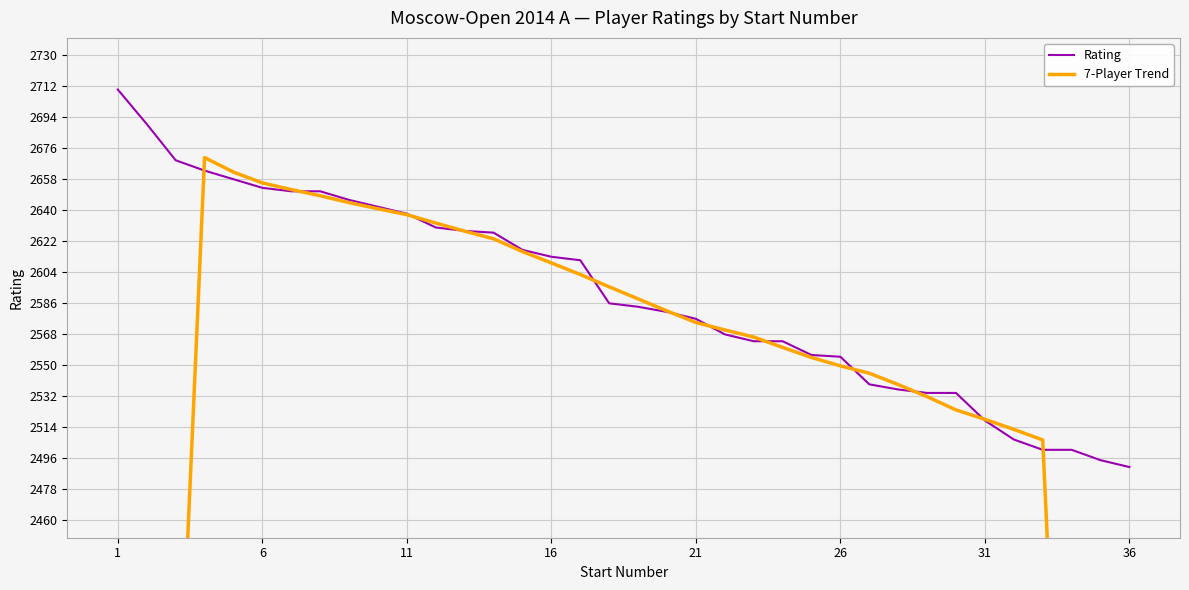

Which category has the highest value across all series?

1